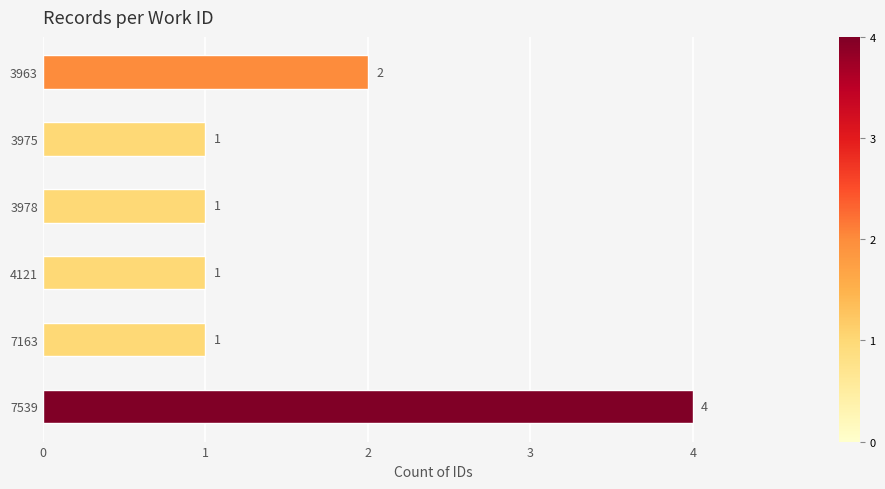

What is the difference between the maximum and second lowest values?

3